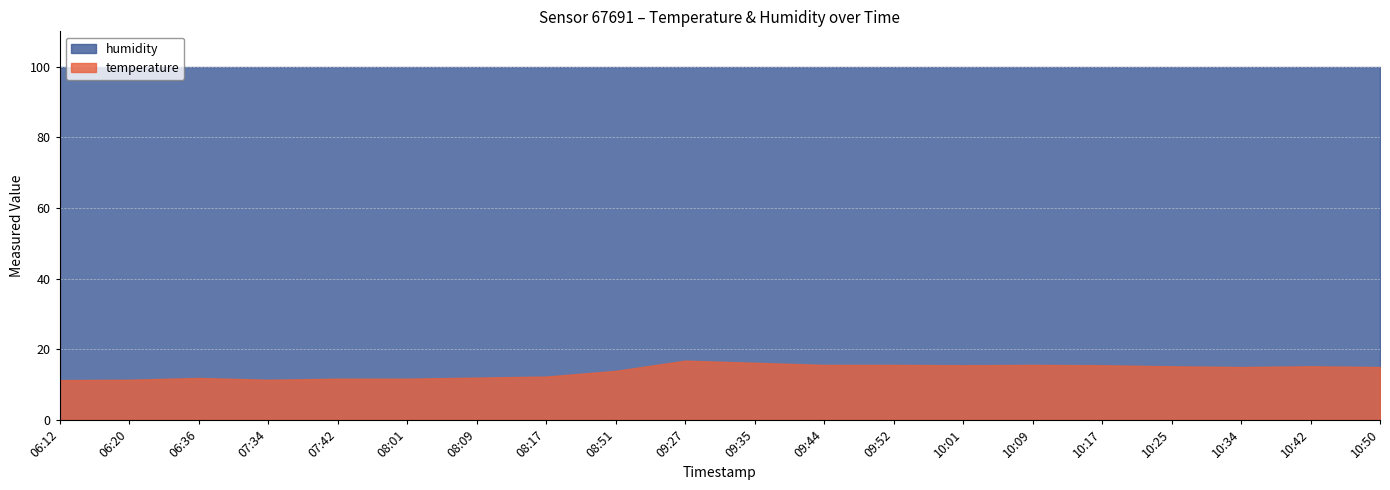

List the series in order of their peak value, lowest first.

temperature, humidity